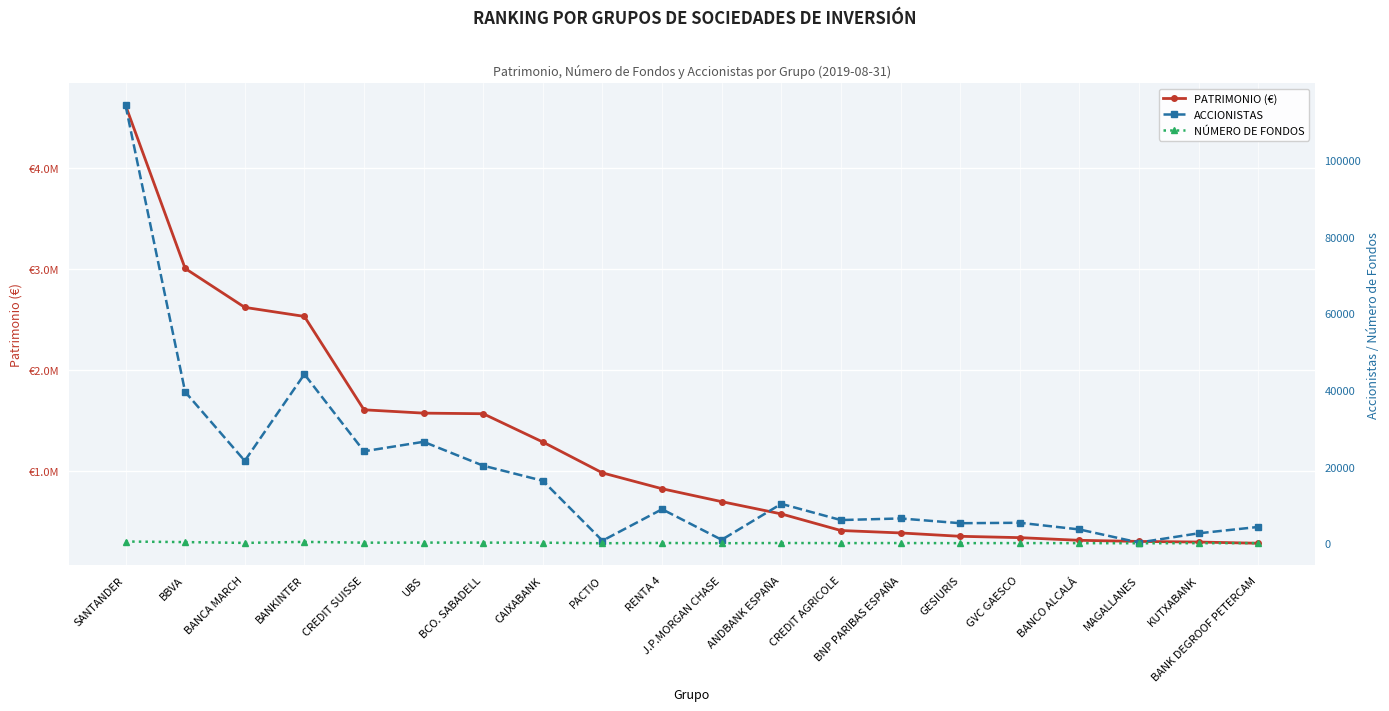

Reading left to right, list all the values displayed in this chart.

PATRIMONIO (€): SANTANDER=4624523.4	BBVA=3008442.0	BANCA MARCH=2622969.5	BANKINTER=2533207.0	CREDIT SUISSE=1607943.4	UBS=1574866.6	BCO. SABADELL=1568964.9	CAIXABANK=1288577.0	PACTIO=982762.0	RENTA 4=825649.4	J.P.MORGAN CHASE=697813.4	ANDBANK ESPAÑA=576176.3	CREDIT AGRICOLE=411702.3	BNP PARIBAS ESPAÑA=387742.0	GESIURIS=354426.0	GVC GAESCO=341122.0	BANCO ALCALÁ=314735.3	MAGALLANES=303569.0	KUTXABANK=297574.0	BANK DEGROOF PETERCAM=285464.0
ACCIONISTAS: SANTANDER=114260.0	BBVA=39499.0	BANCA MARCH=21507.0	BANKINTER=44104.0	CREDIT SUISSE=24004.0	UBS=26475.0	BCO. SABADELL=20247.0	CAIXABANK=16304.0	PACTIO=666.0	RENTA 4=8882.0	J.P.MORGAN CHASE=905.0	ANDBANK ESPAÑA=10285.0	CREDIT AGRICOLE=6053.0	BNP PARIBAS ESPAÑA=6473.0	GESIURIS=5233.0	GVC GAESCO=5345.0	BANCO ALCALÁ=3604.0	MAGALLANES=189.0	KUTXABANK=2598.0	BANK DEGROOF PETERCAM=4258.0
NÚMERO DE FONDOS: SANTANDER=452.0	BBVA=305.0	BANCA MARCH=93.0	BANKINTER=360.0	CREDIT SUISSE=153.0	UBS=176.0	BCO. SABADELL=165.0	CAIXABANK=151.0	PACTIO=6.0	RENTA 4=75.0	J.P.MORGAN CHASE=9.0	ANDBANK ESPAÑA=66.0	CREDIT AGRICOLE=41.0	BNP PARIBAS ESPAÑA=55.0	GESIURIS=27.0	GVC GAESCO=47.0	BANCO ALCALÁ=29.0	MAGALLANES=1.0	KUTXABANK=23.0	BANK DEGROOF PETERCAM=39.0